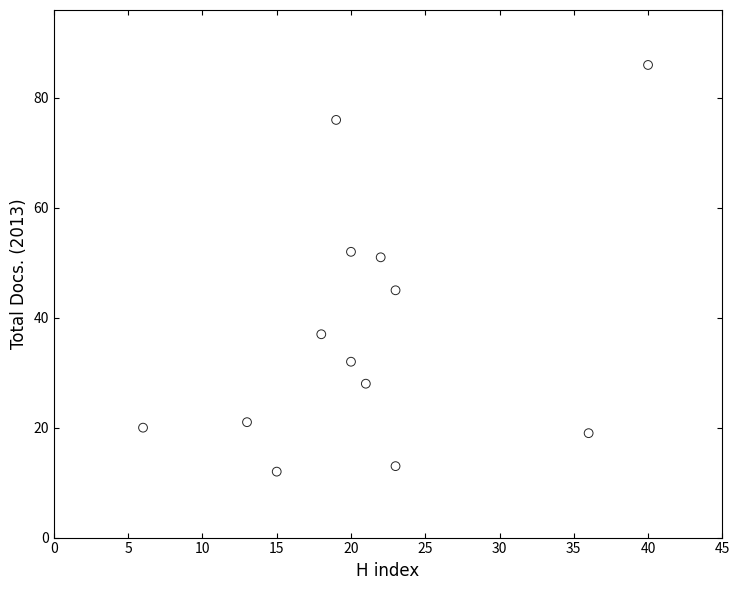

What is the range of Y values (max minus min)?

74